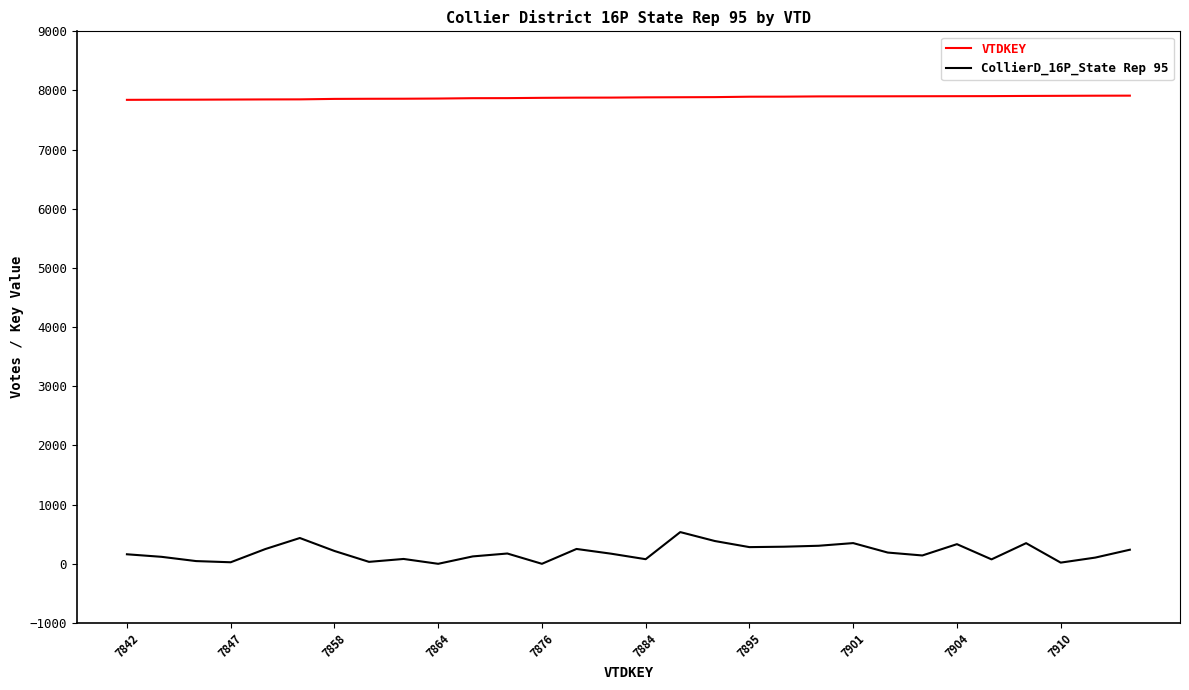

Which series has the widest spread of values?

CollierD_16P_State Rep 95